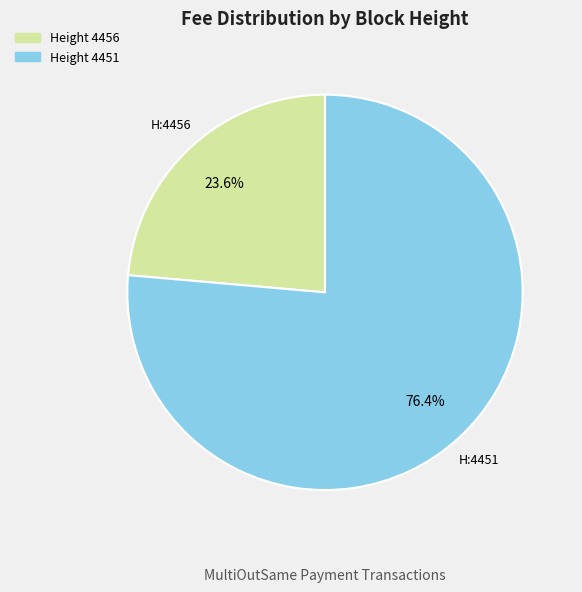

To the nearest percent, what is the difference between the largest and smallest slice percentages?

53%